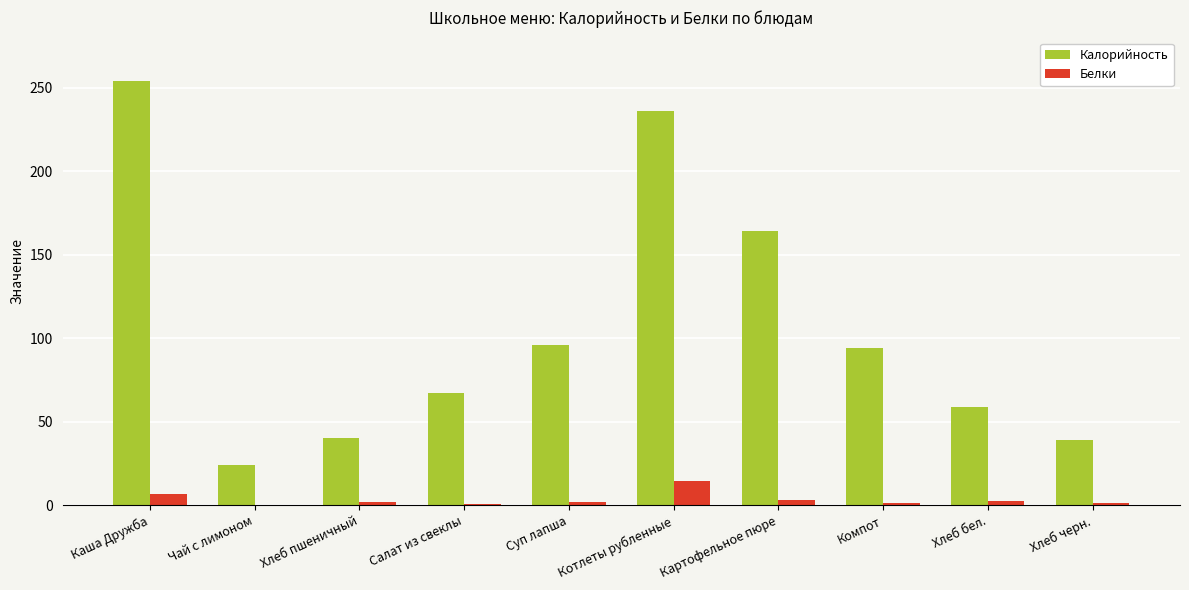

What is the average value of the Белки series?

3.5